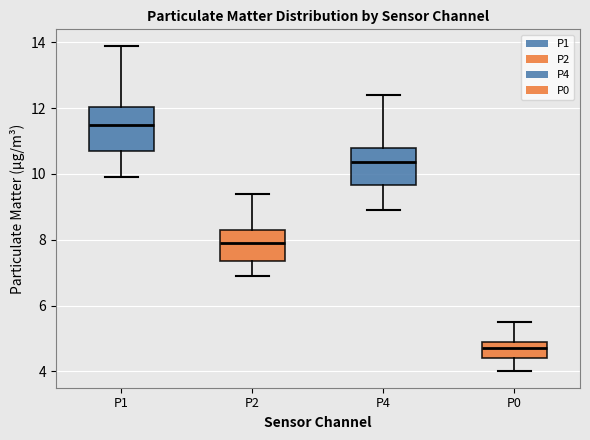

Reading left to right, transcribe this box plot: for each box, give where its median line is, the range the box spans, and where its two whiskers end, as read against the y-axis. The values are not printed on the chart, so give them approximately, as read against the axis.

P1: median 11.6, box 10.8 to 12.0, whiskers 10.0 to 14.0
P2: median 8.0, box 7.4 to 8.4, whiskers 7.0 to 9.4
P4: median 10.4, box 9.6 to 10.8, whiskers 9.0 to 12.4
P0: median 4.8, box 4.4 to 5.0, whiskers 4.0 to 5.6